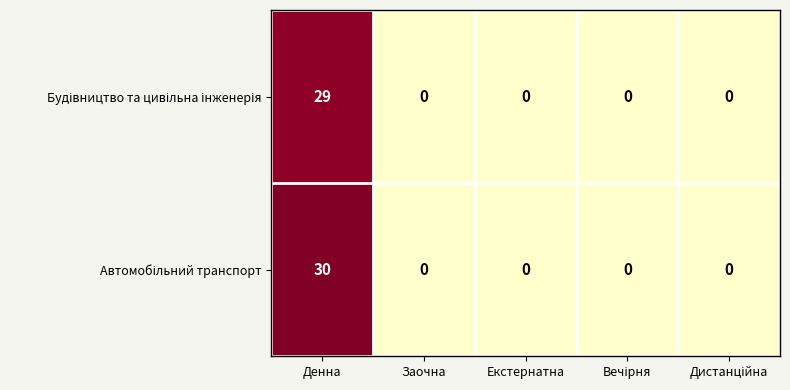

What is the maximum value shown in the chart?

30